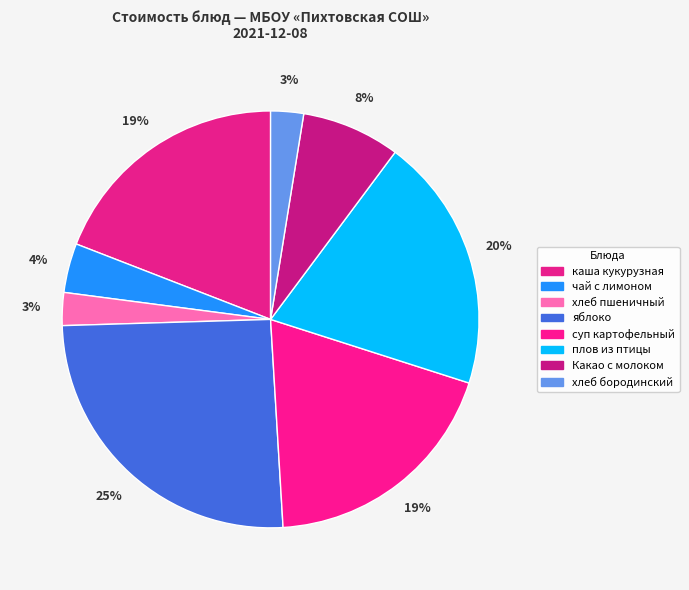

To the nearest percent, what portion does суп картофельный represent?

19%